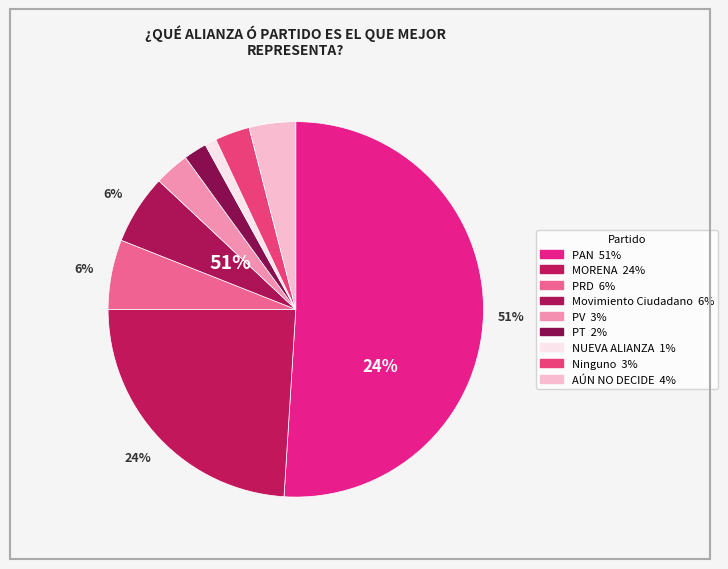

What is the change in value from MORENA to NUEVA ALIANZA?

-115